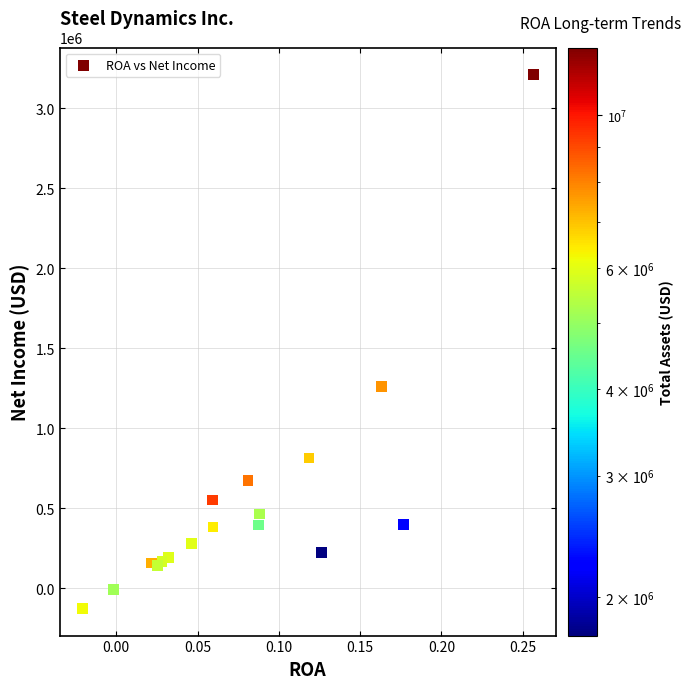

What Y value in the scatter plot is closest to 1541877?

1258379